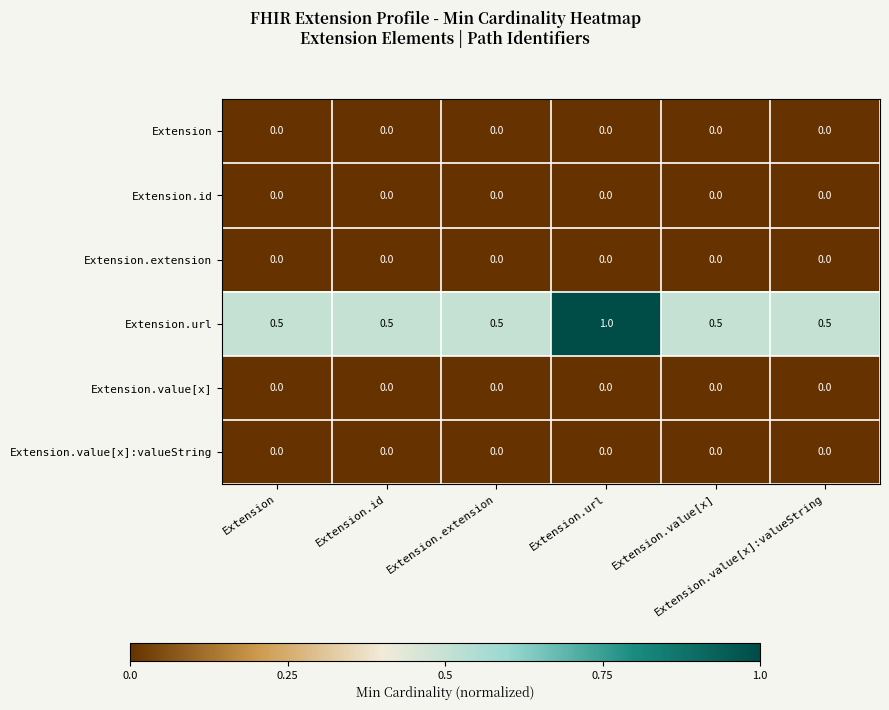

At how many categories does at least one series exceed 0?

6